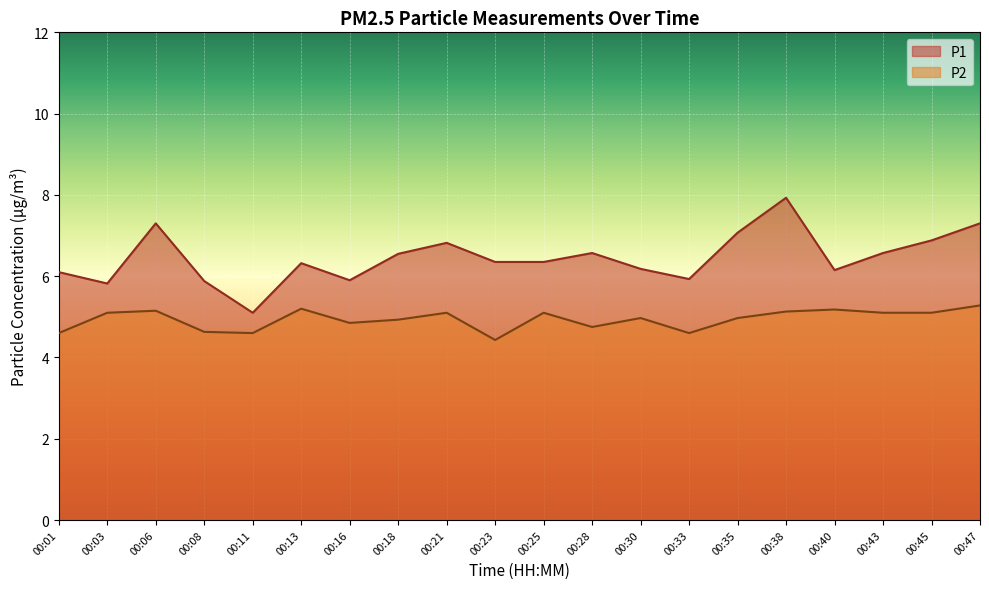

List the series in order of their overall mean, lowest first.

P2, P1